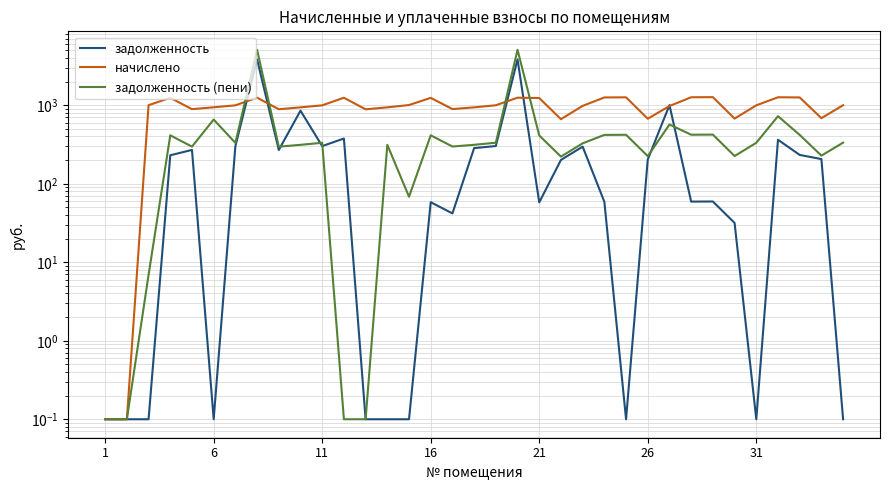

How many intersections are there between задолженность (пени) and задолженность?

5